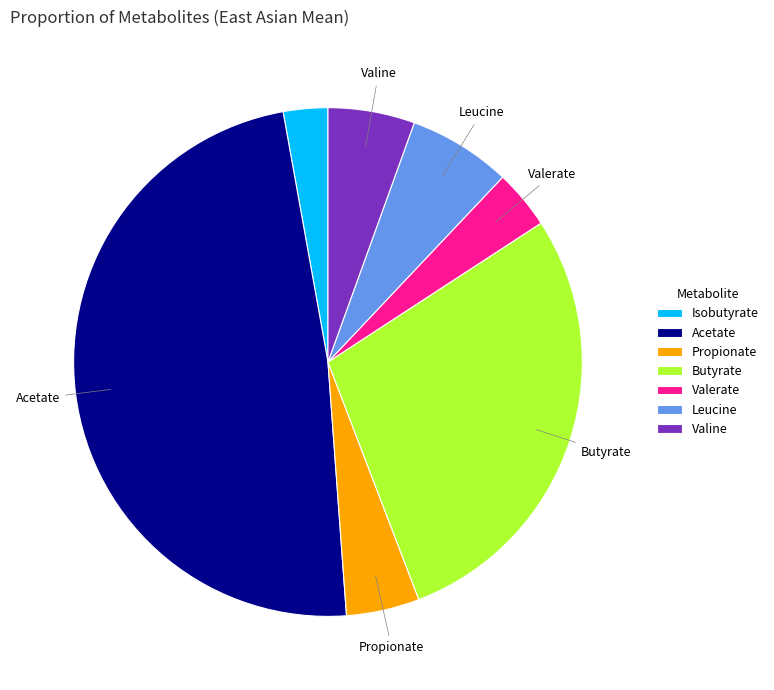

Between Butyrate and Propionate, which is larger?

Butyrate